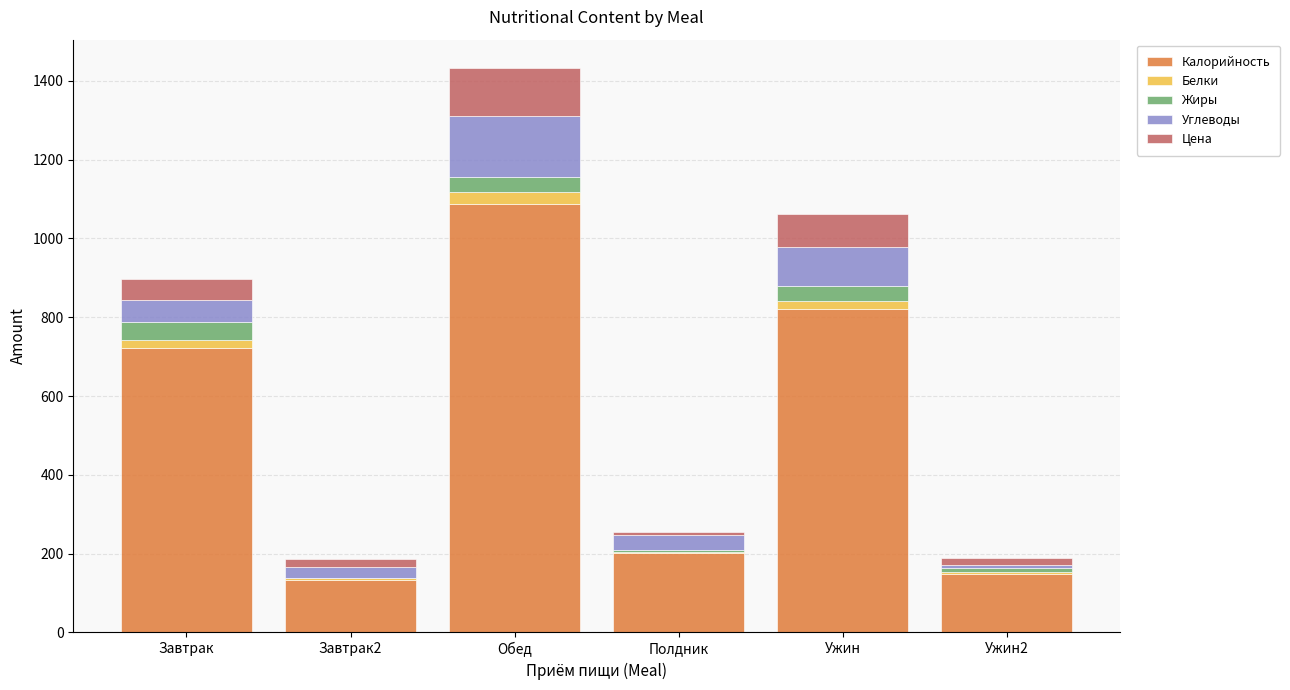

Reading right to left, list the values for the Калорийность series.

Ужин2=147.0	Ужин=821.0	Полдник=201.0	Обед=1087.0	Завтрак2=134.0	Завтрак=722.0